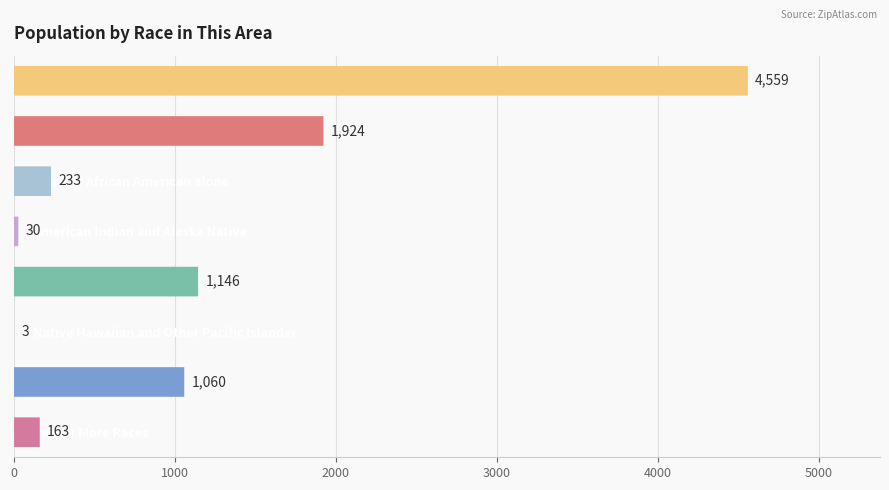

True or false: the data shows 82 at Two or More Races.

False